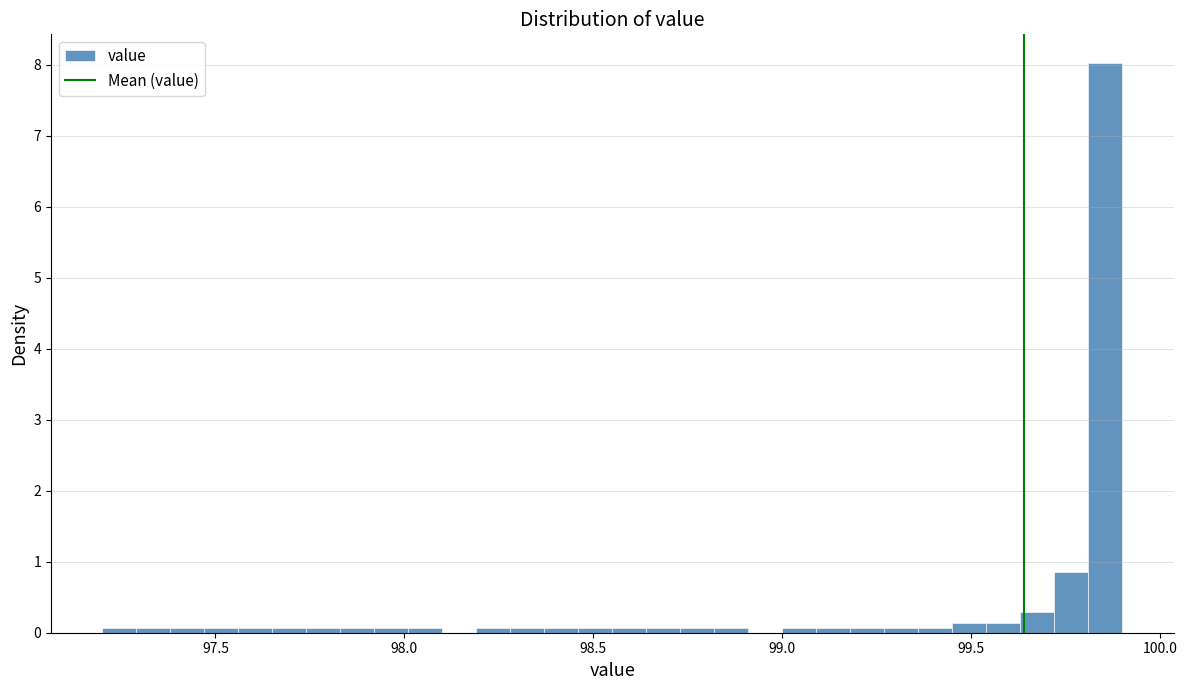

Around what value on the x-axis is the tallest bar? Give the approximate position of its centre, as read against the axis.

99.85